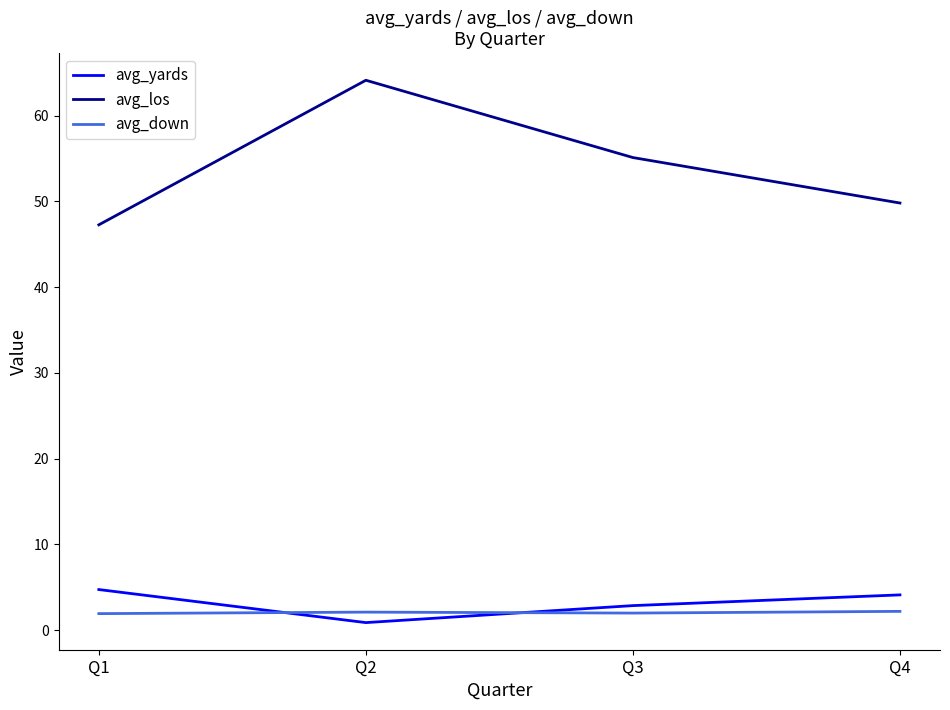

Between Q3 and Q4, which series saw the biggest shift?

avg_los